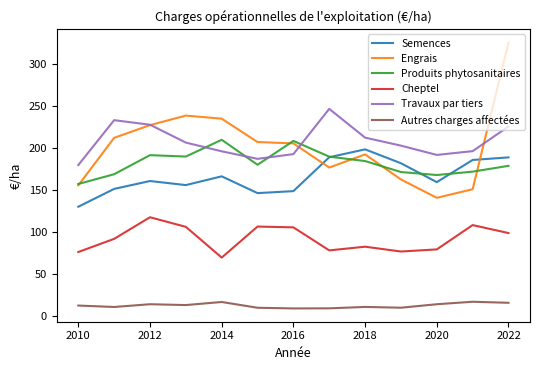

What is the difference between the maximum and minimum values in the Cheptel series?

47.9